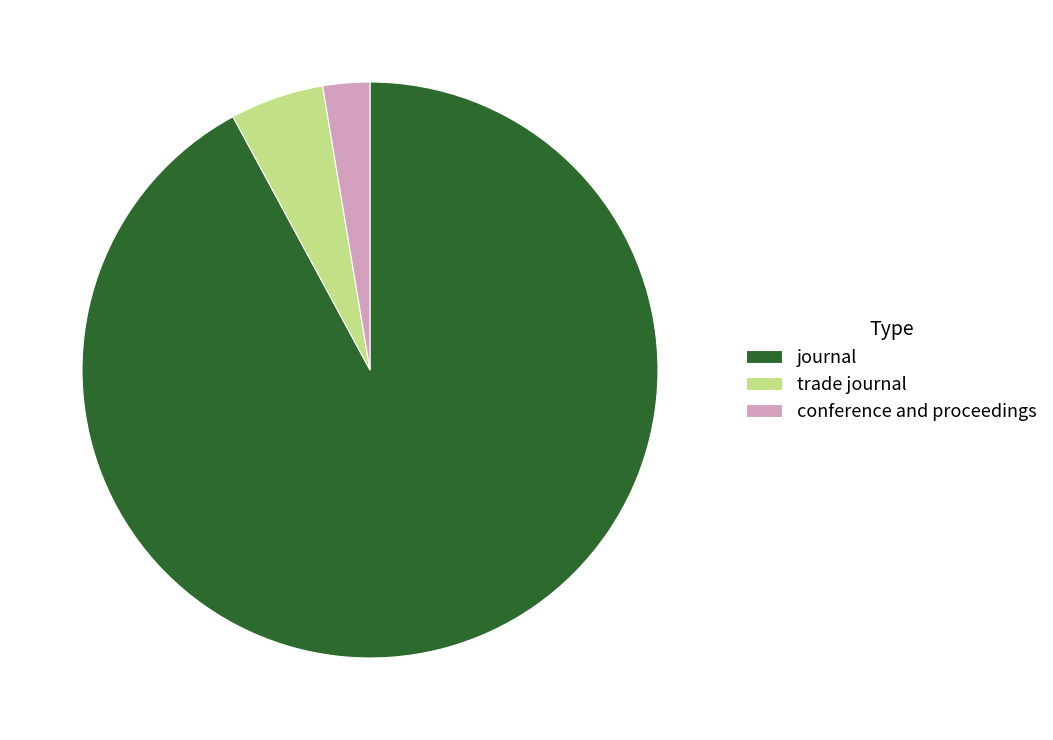

Approximately how many times larger is the value at journal compared to conference and proceedings?

35.0